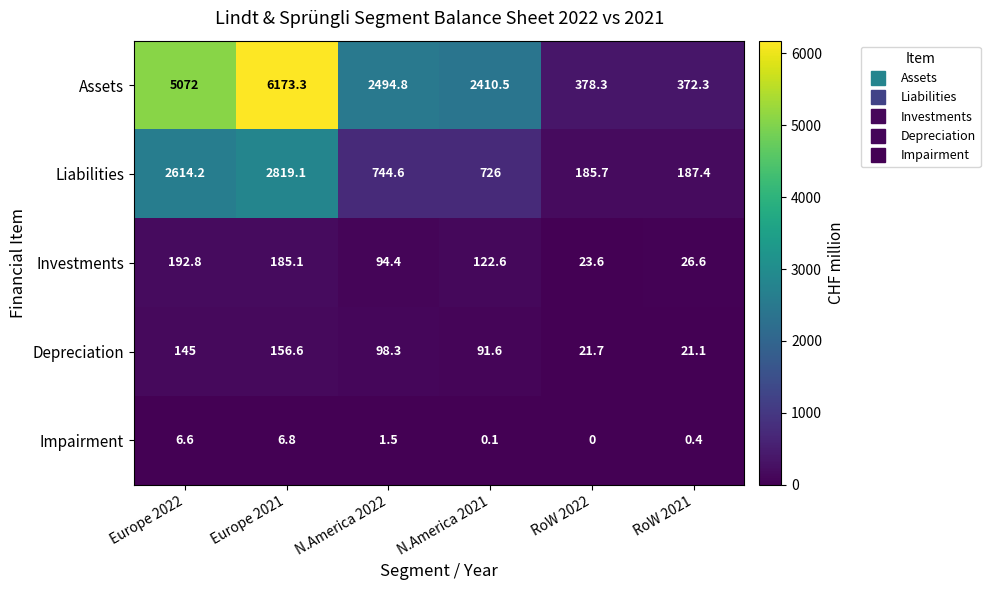

What is the difference between the maximum and minimum values in the Liabilities series?

2633.4